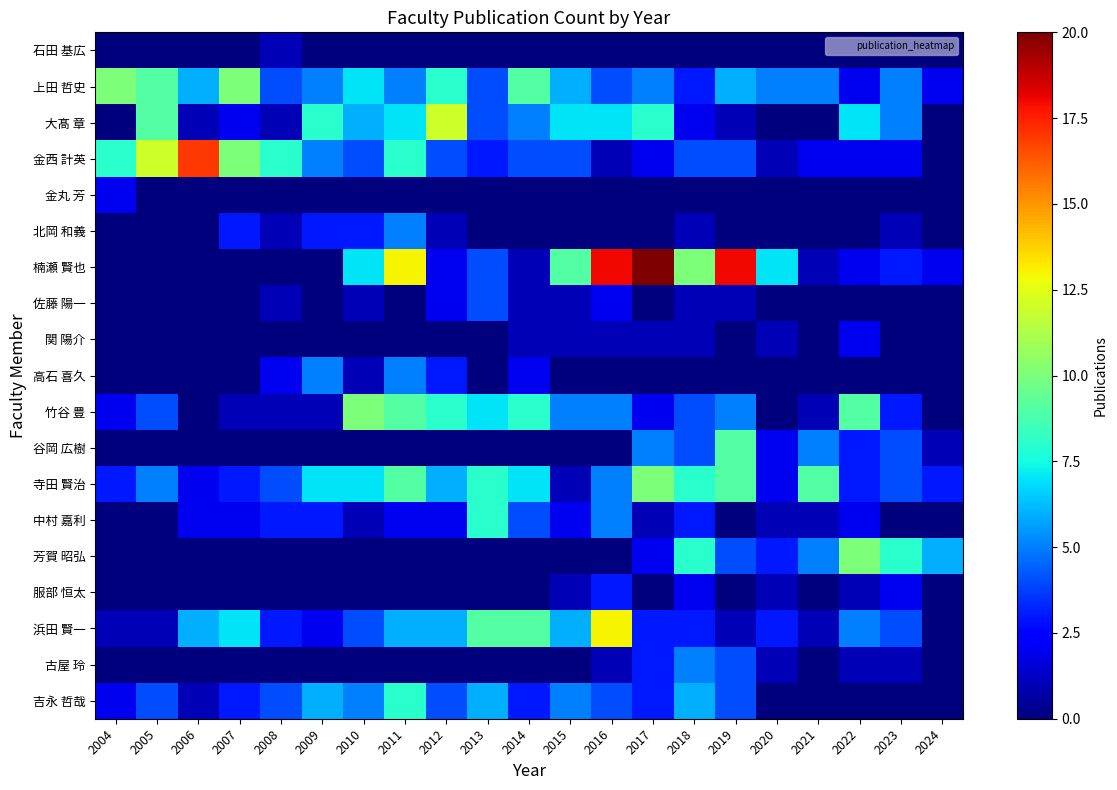

At how many categories does at least one series exceed 3?

21